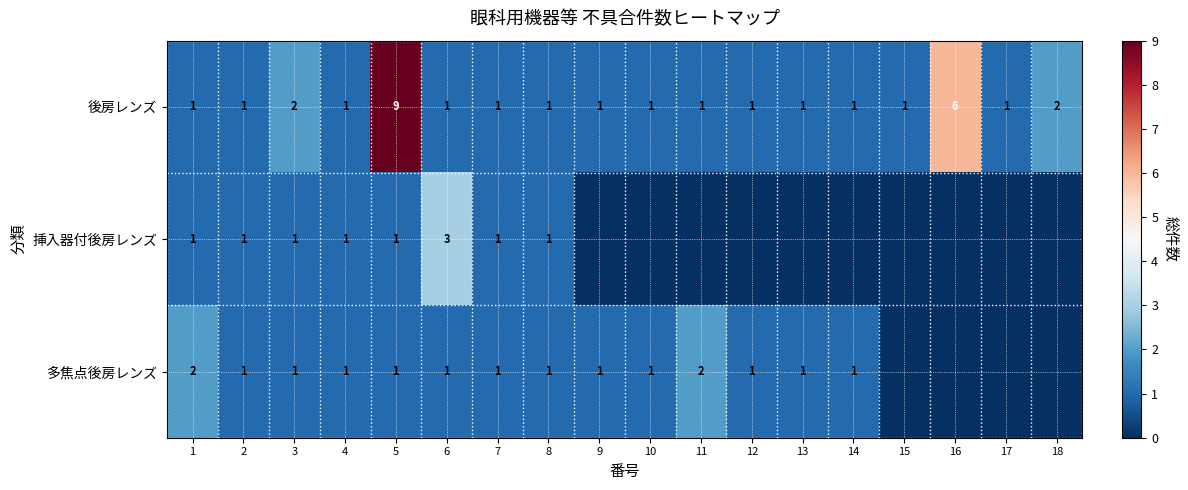

What is the total value across all series at 7?

3